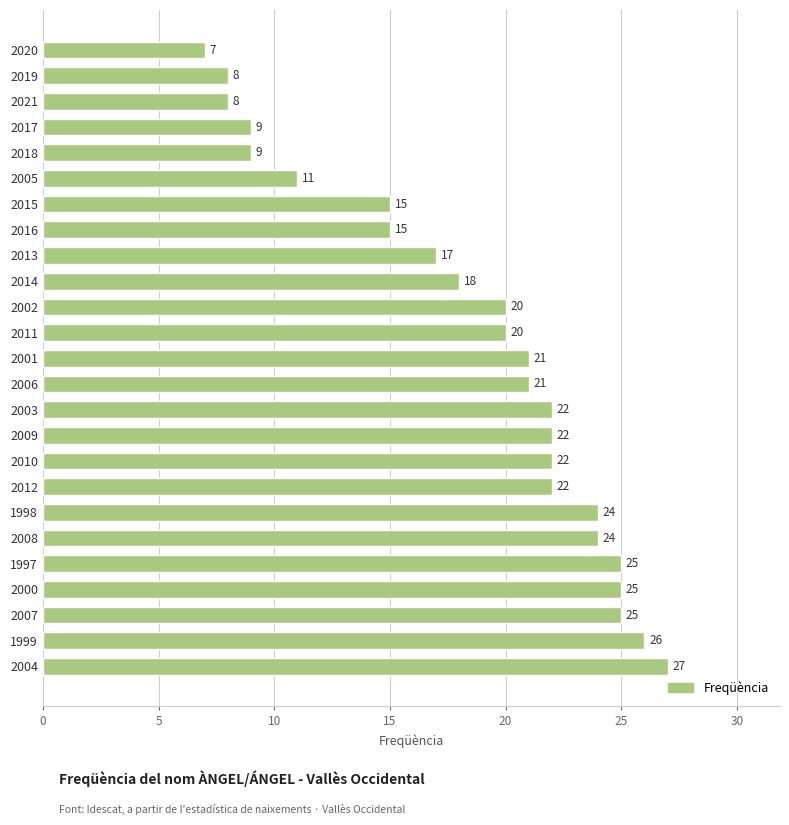

What is the difference between the maximum and minimum values?

20